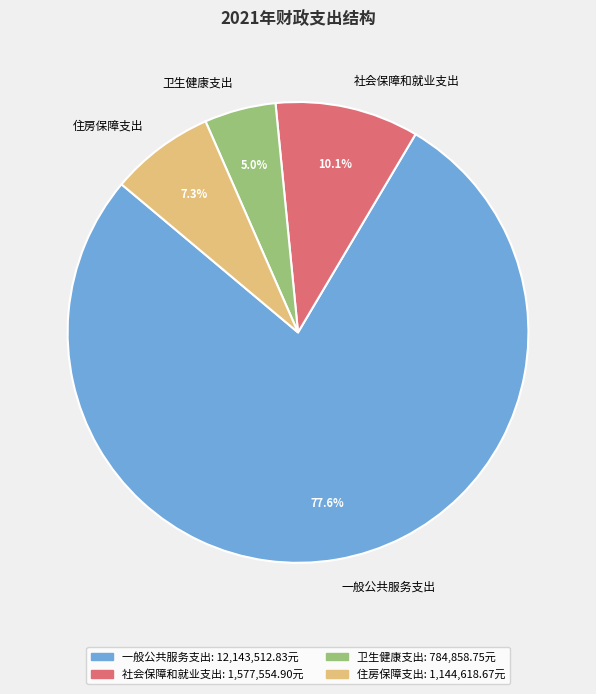

To the nearest percent, what is the combined percentage of 社会保障和就业支出 and 一般公共服务支出?

88%